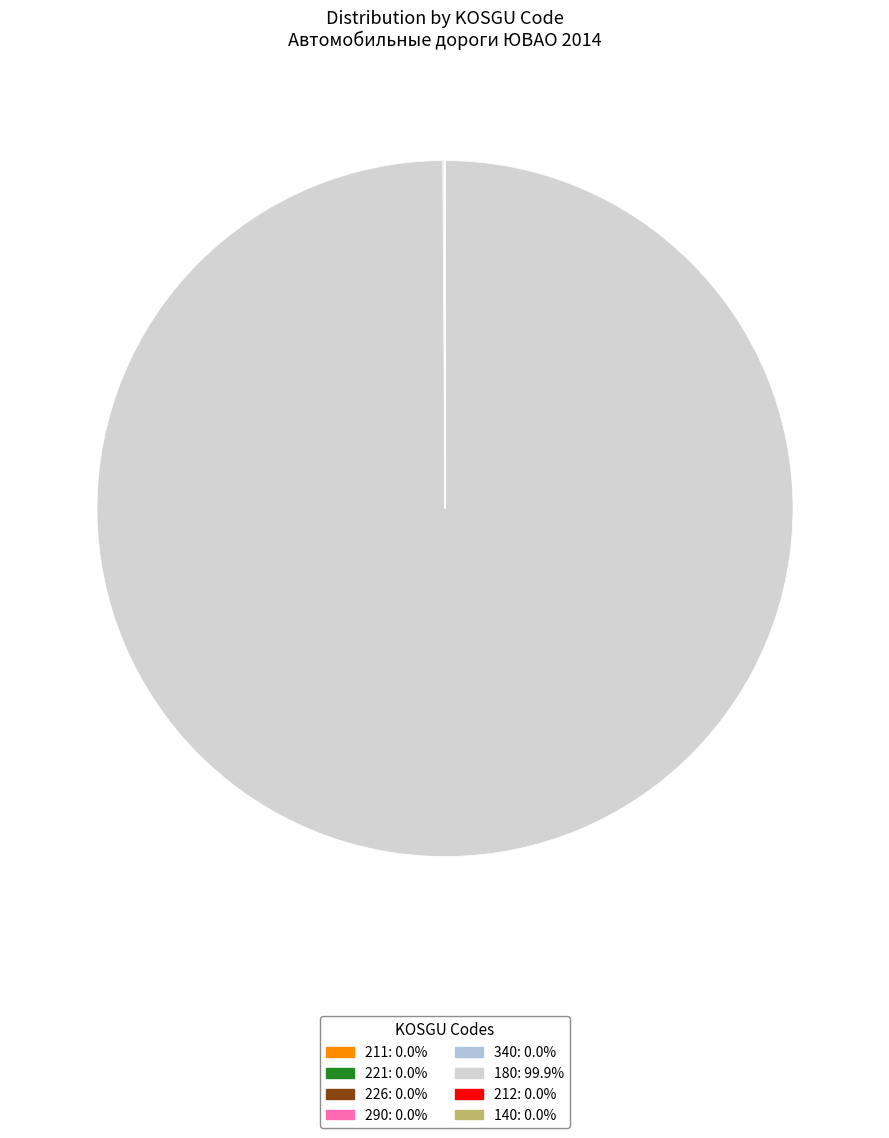

Is there a majority slice in this chart?

Yes